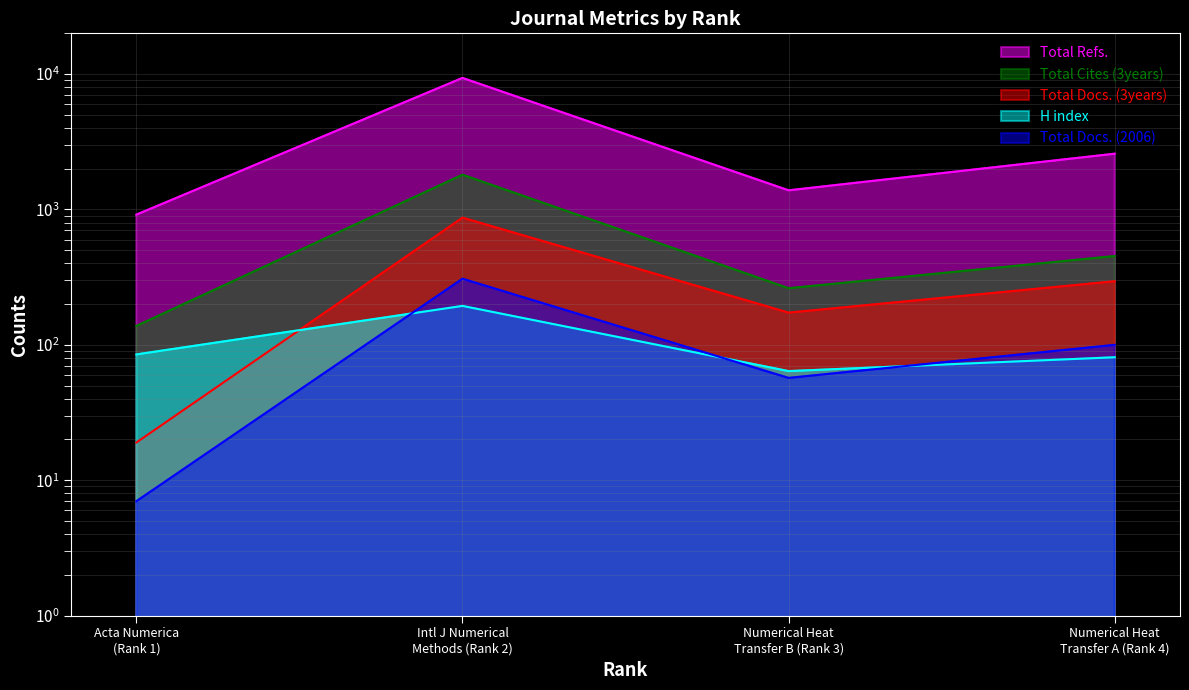

At Intl J Numerical Methods (Rank 2), list the series in order from largest to smallest.

Total Refs., Total Cites (3years), Total Docs. (3years), Total Docs. (2006), H index